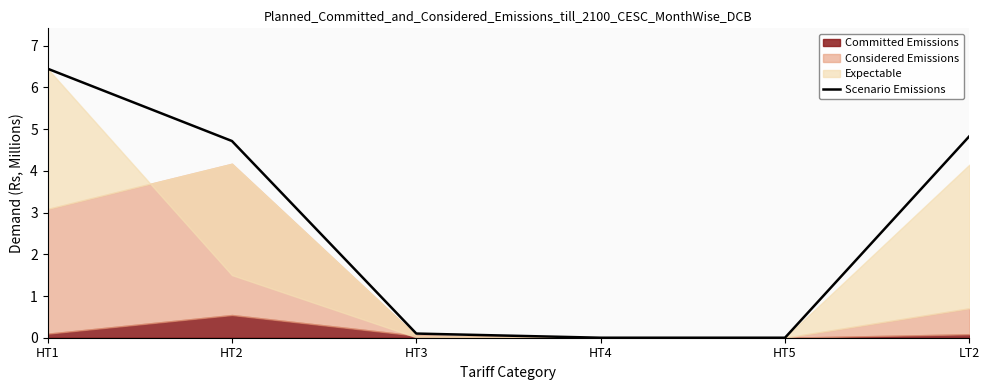

Which label corresponds to the largest value in the chart?

HT1